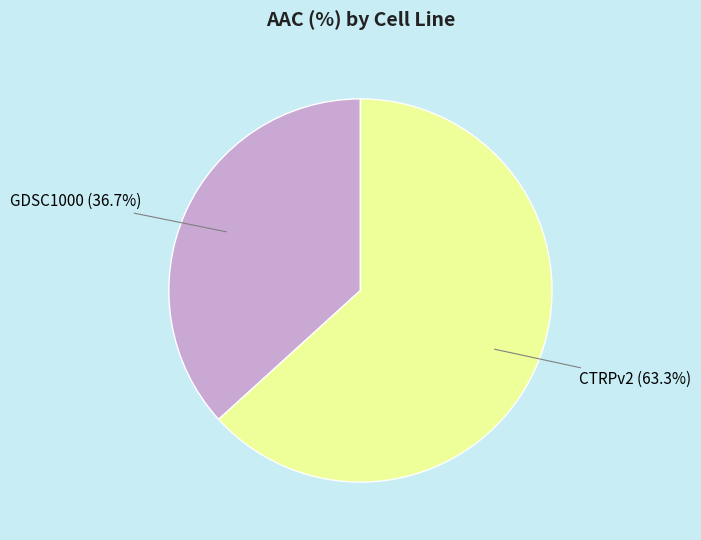

How many slices are in this pie chart?

2